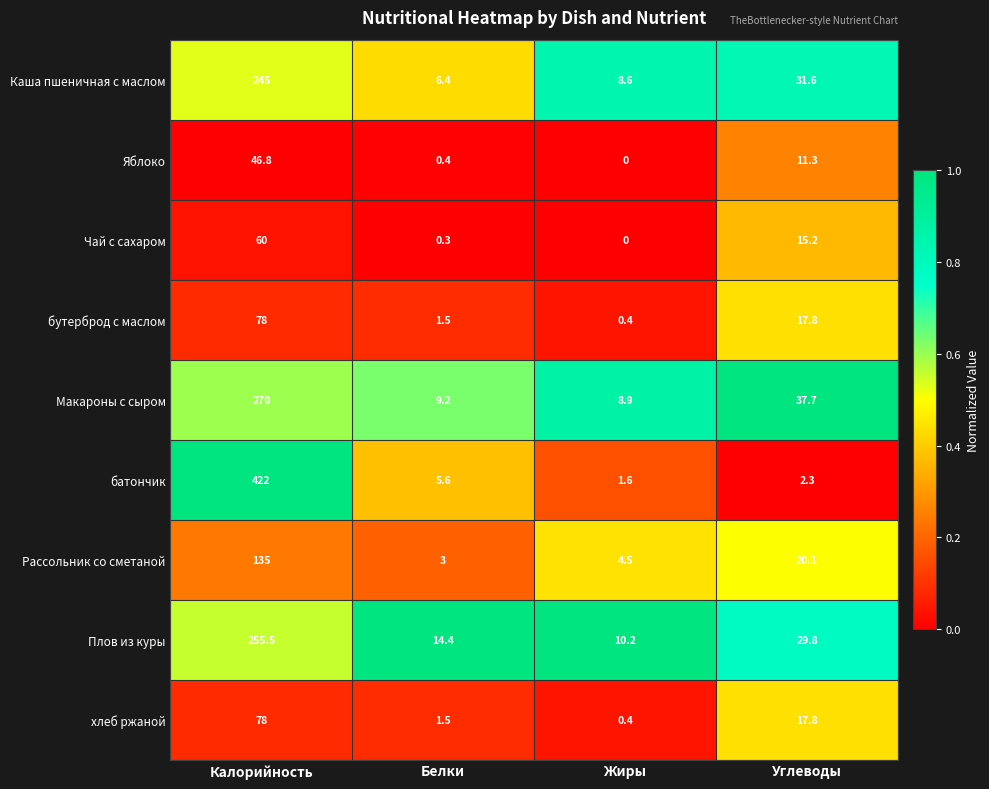

Is it true that Рассольник со сметаной equals 4.5 at Жиры?

True